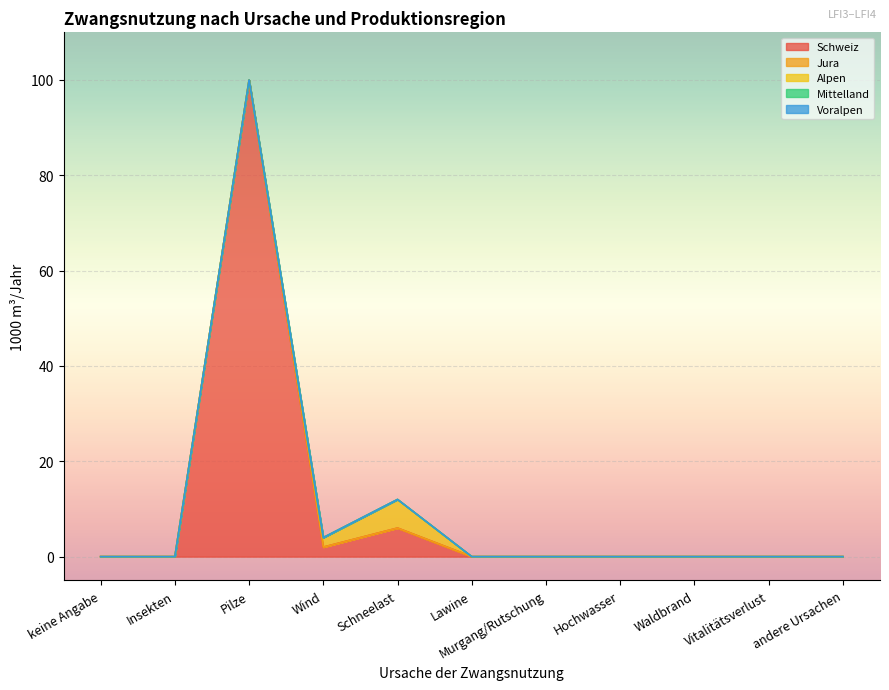

Which category has the lowest value in the Schweiz series?

keine Angabe